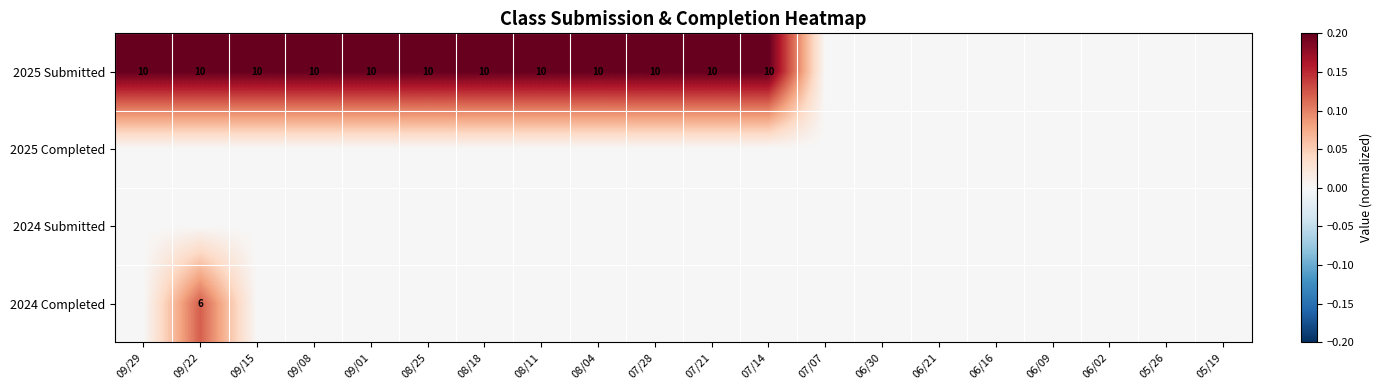

Rank the series by their maximum value, from lowest to highest.

2025 Completed, 2024 Submitted, 2024 Completed, 2025 Submitted